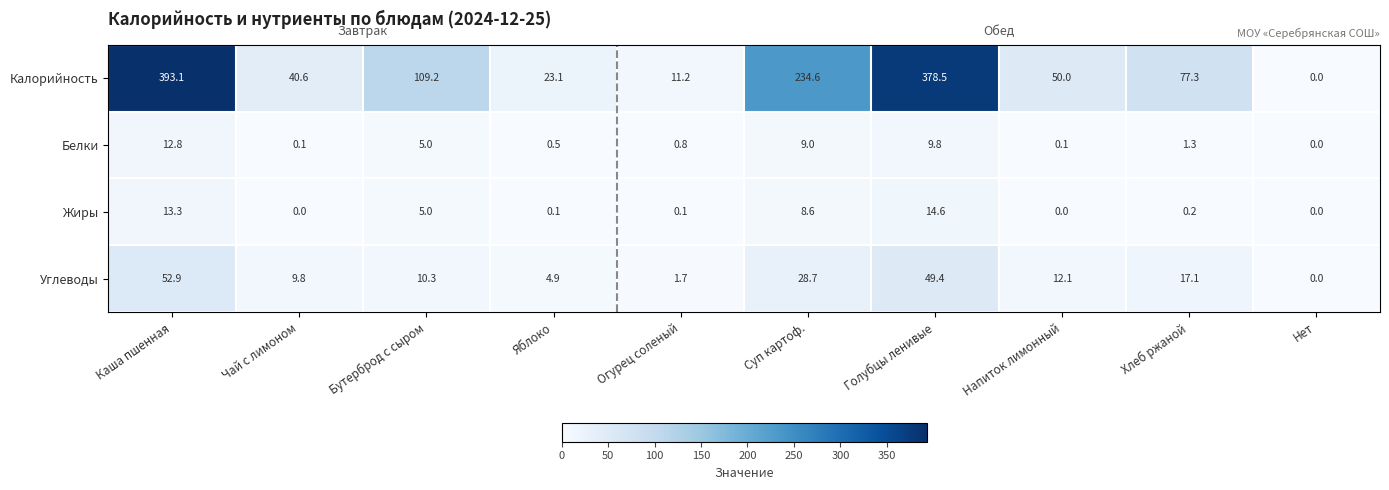

How many values in the Углеводы series are below 12?

5